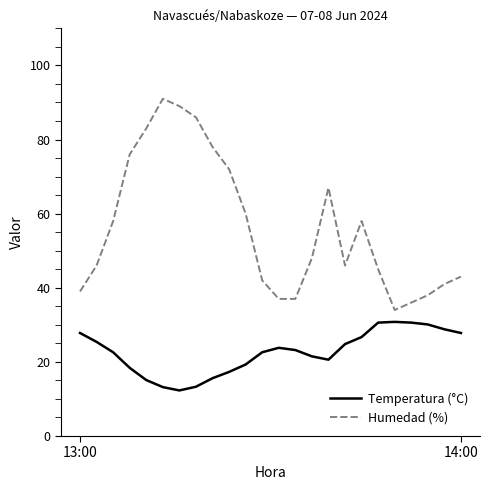

True or false: Humedad (%) and Temperatura (°C) intersect in this chart.

False